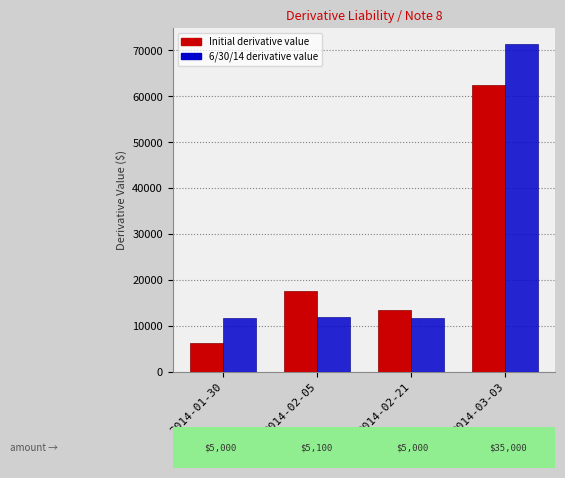

What is the value of the 6/30/14 derivative value bar at the 3rd from the left?

11694